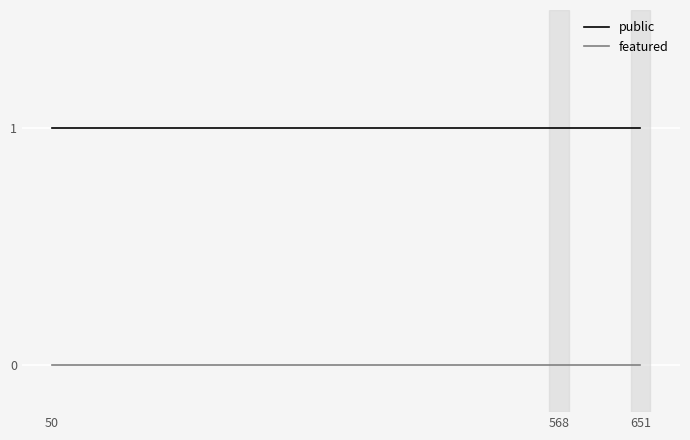

How many lines are shown in the chart?

2